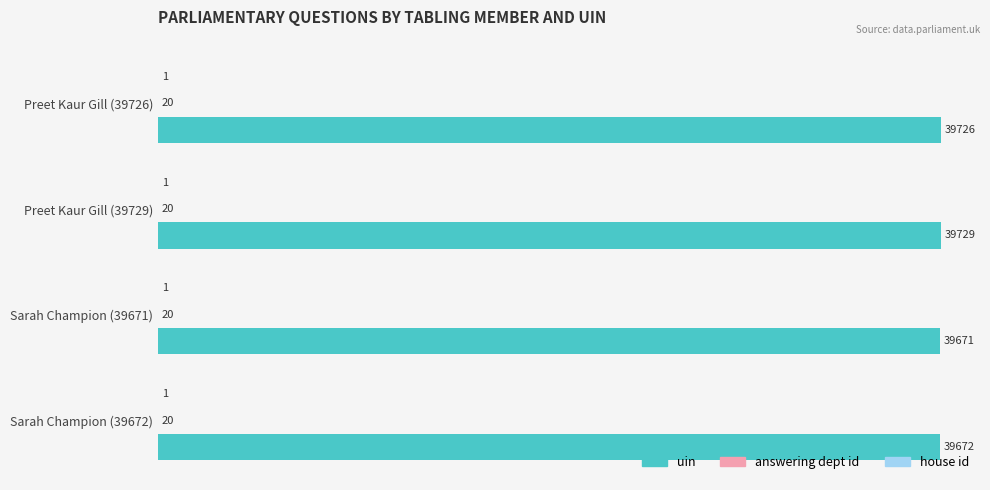

How many groups of bars are there?

4